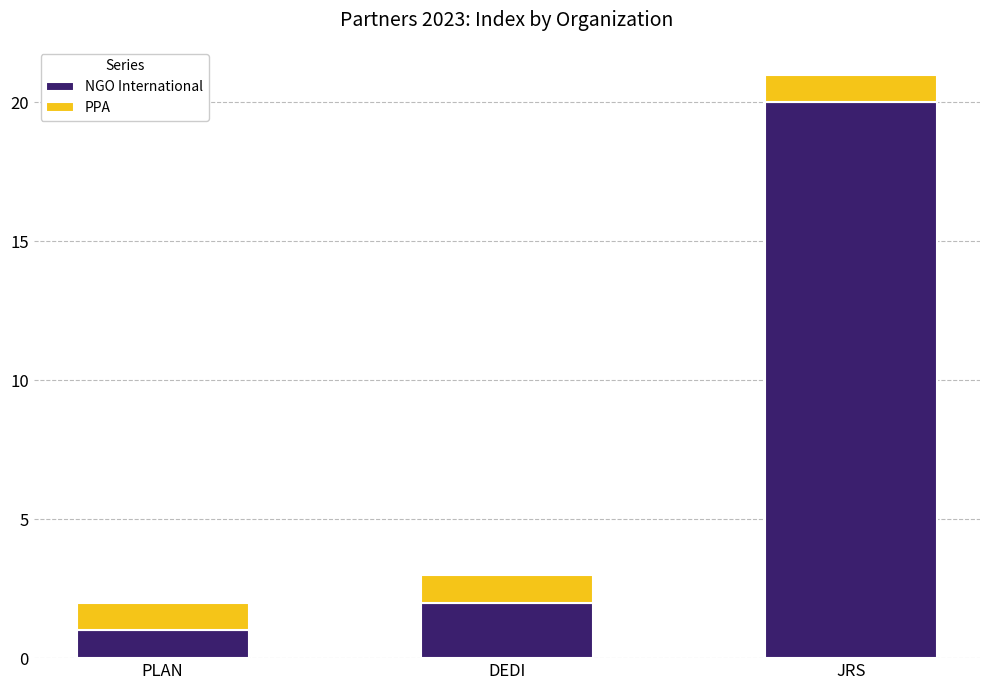

What is the sum of all NGO International values?

23